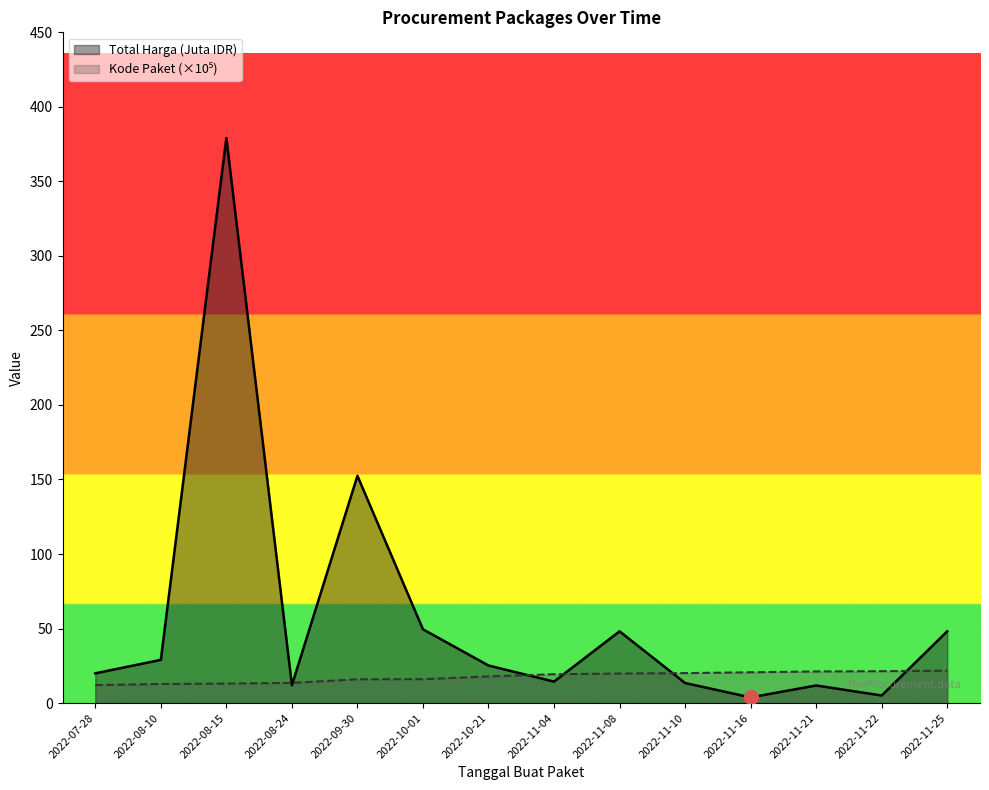

Rank the categories by Kode Paket value from highest to lowest.

2022-11-25, 2022-11-22, 2022-11-21, 2022-11-16, 2022-11-10, 2022-11-08, 2022-11-04, 2022-10-21, 2022-10-01, 2022-09-30, 2022-08-24, 2022-08-15, 2022-08-10, 2022-07-28